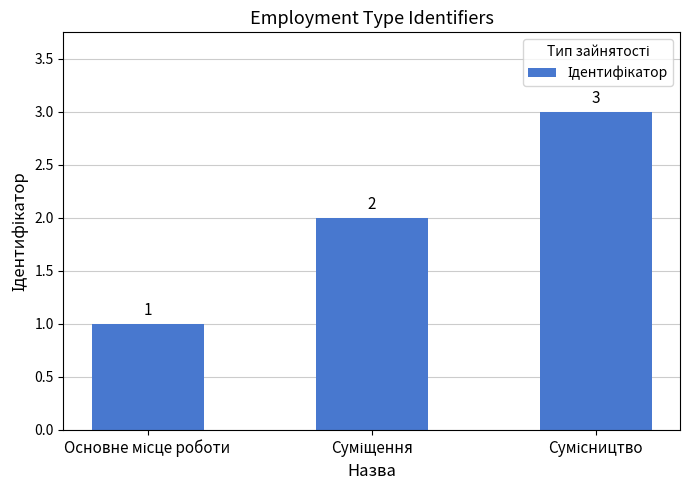

What is the sum of all values?

6